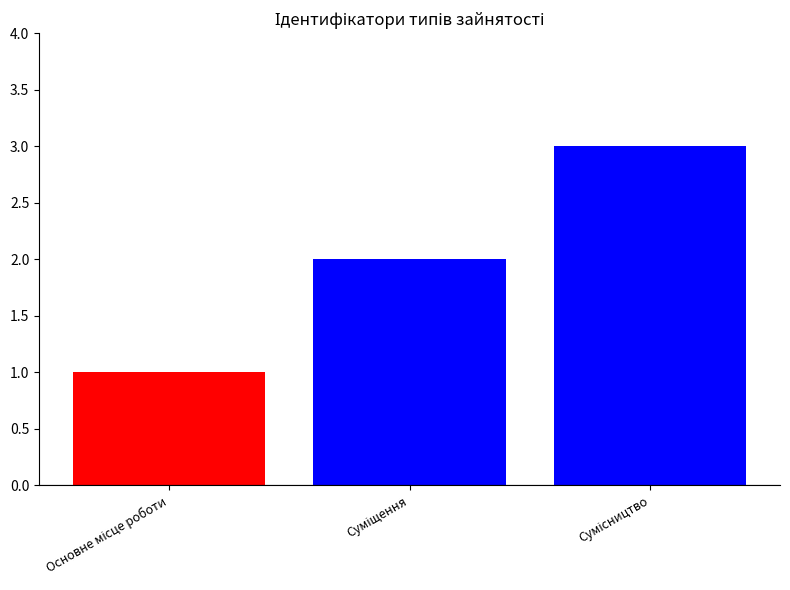

What is the greatest value displayed?

3